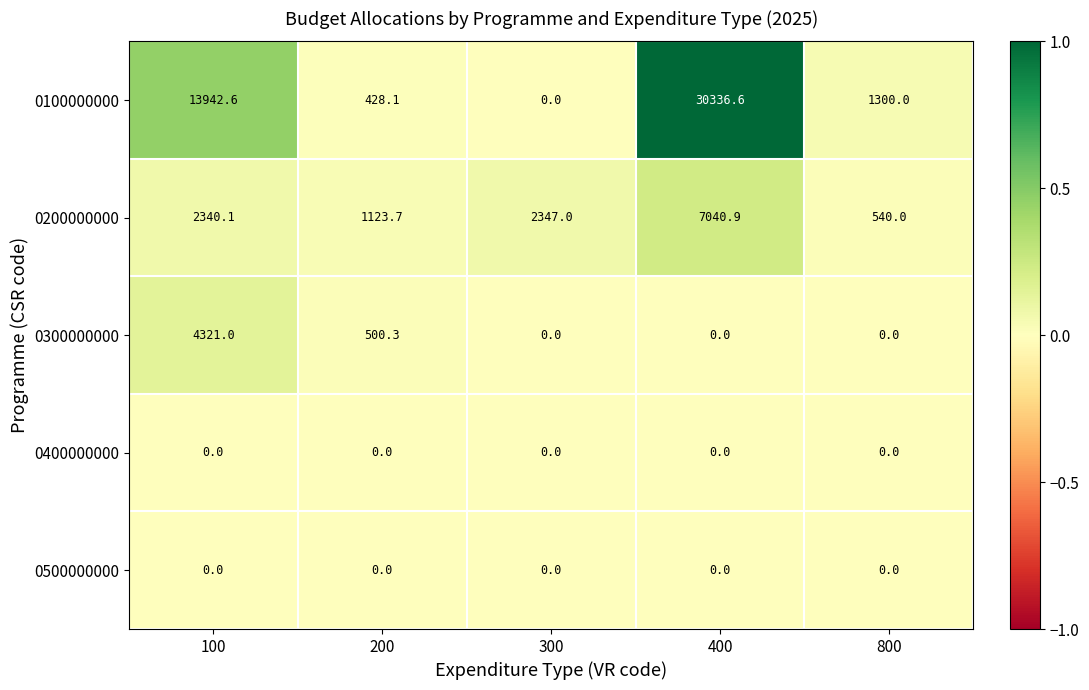

Reading left to right, what are all the values shown in this chart?

0100000000: 100=13942.6	200=428.1	300=0.0	400=30336.6	800=1300.0
0200000000: 100=2340.1	200=1123.7	300=2347.0	400=7040.9	800=540.0
0300000000: 100=4321.0	200=500.3	300=0.0	400=0.0	800=0.0
0400000000: 100=0.0	200=0.0	300=0.0	400=0.0	800=0.0
0500000000: 100=0.0	200=0.0	300=0.0	400=0.0	800=0.0